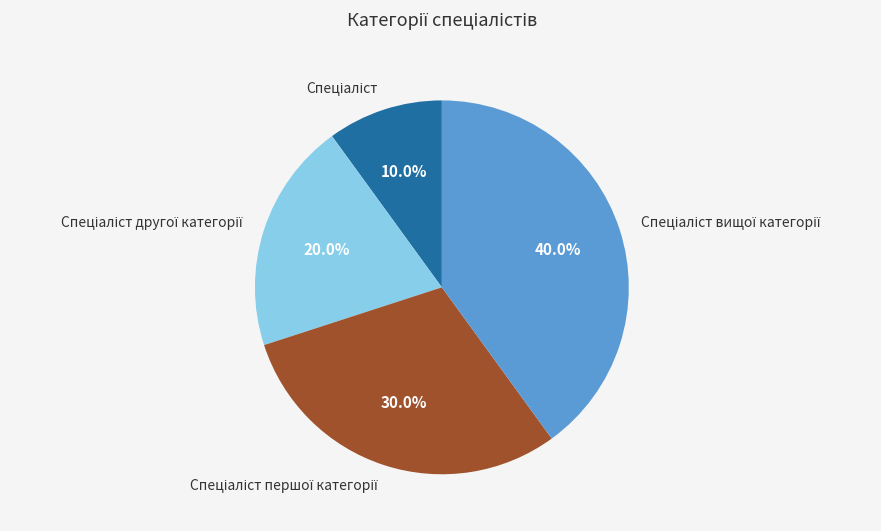

Is there a majority slice in this chart?

No